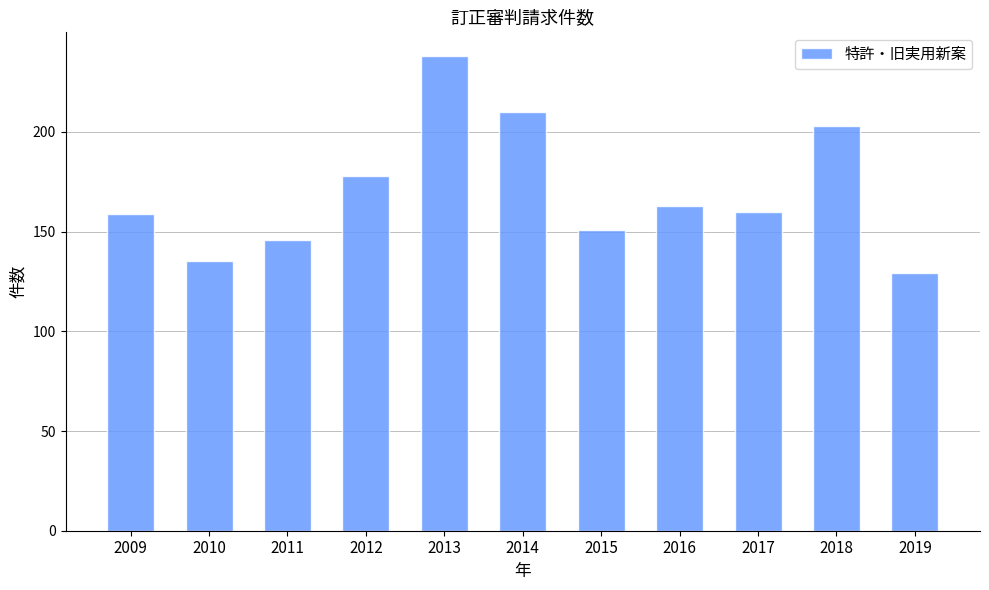

Reading left to right, what are all the values shown in this chart?

2009=159	2010=135	2011=146	2012=178	2013=238	2014=210	2015=151	2016=163	2017=160	2018=203	2019=129